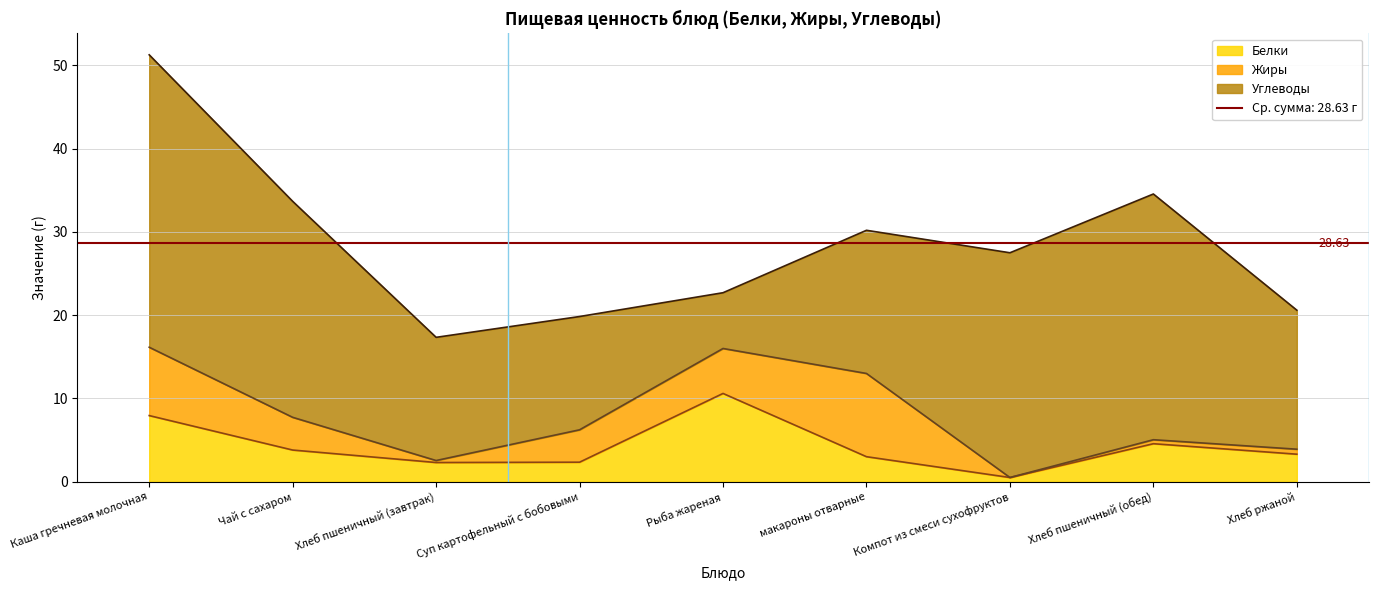

True or false: Углеводы and Жиры intersect in this chart.

False